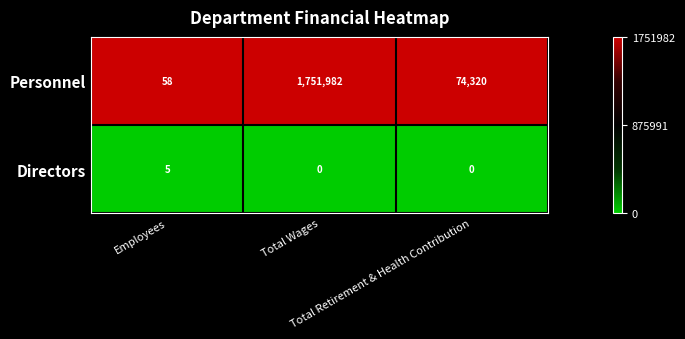

What is the lowest value of the Personnel series?

58